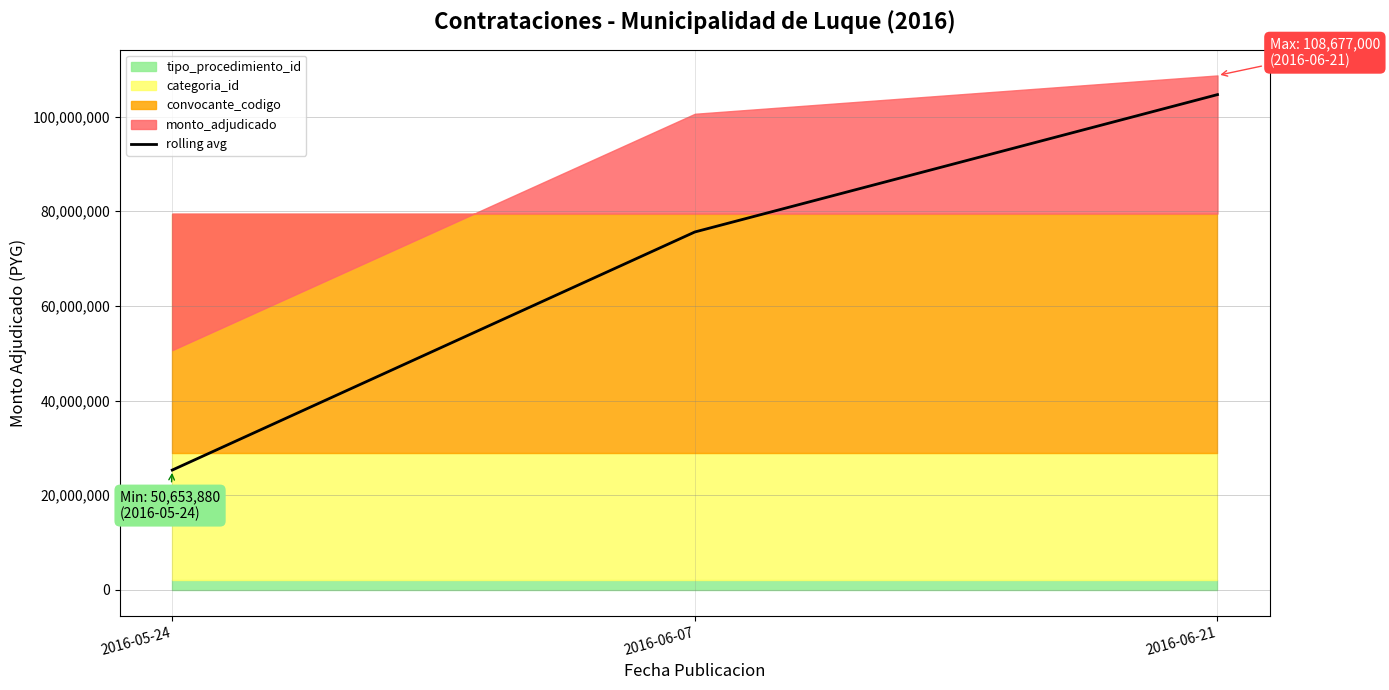

How many lines are shown in the chart?

1